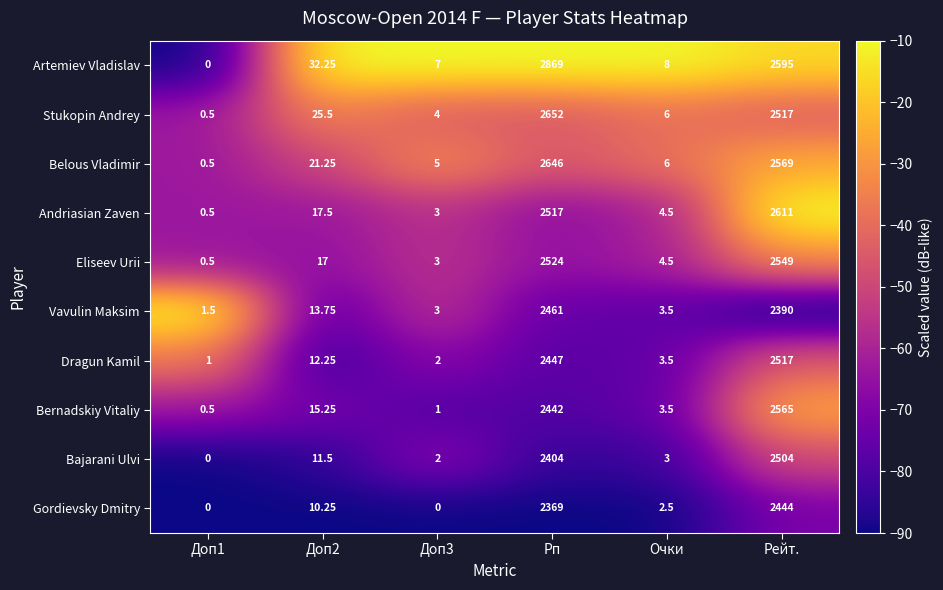

Which series has the largest total across all categories?

Artemiev Vladislav